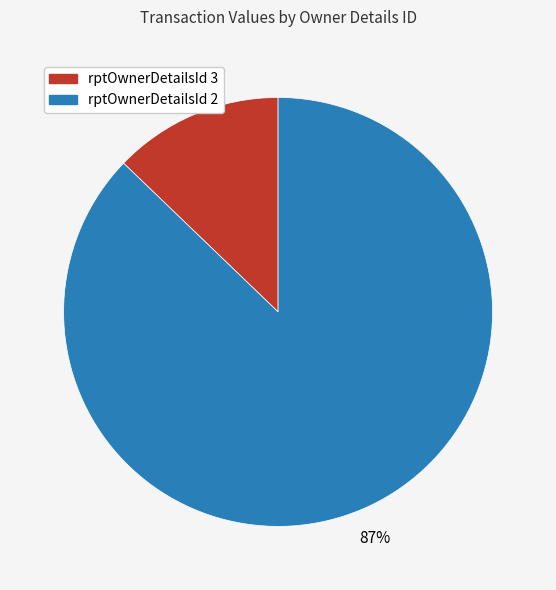

To the nearest percent, what is the average slice percentage?

50%